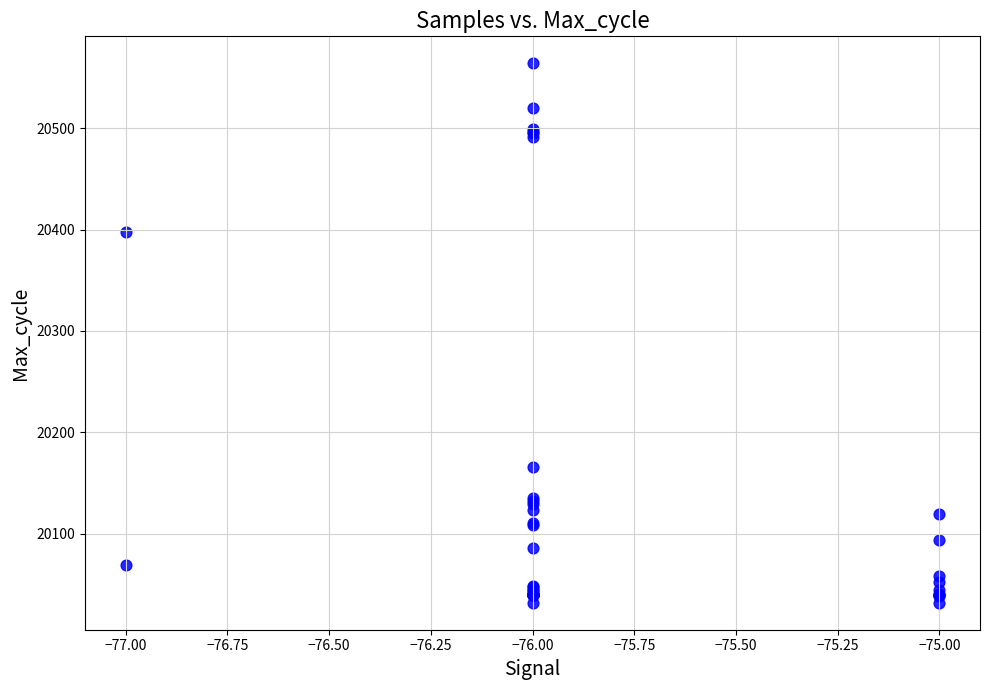

What Y value in the scatter plot is closest to 20298?

20398